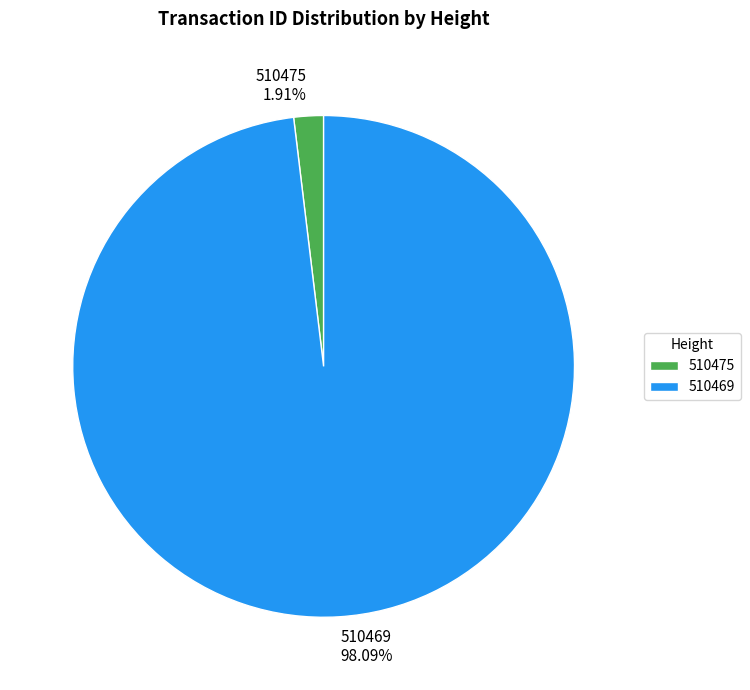

How many segments does this pie chart have?

2